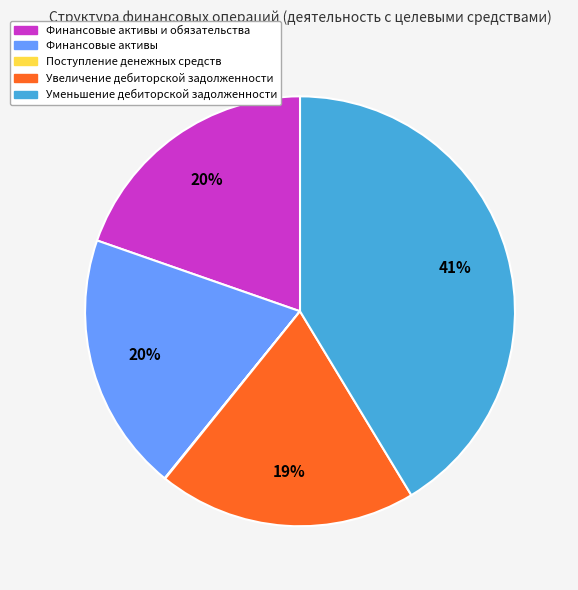

Which has a higher value, Финансовые активы и обязательства or Уменьшение дебиторской задолженности?

Уменьшение дебиторской задолженности